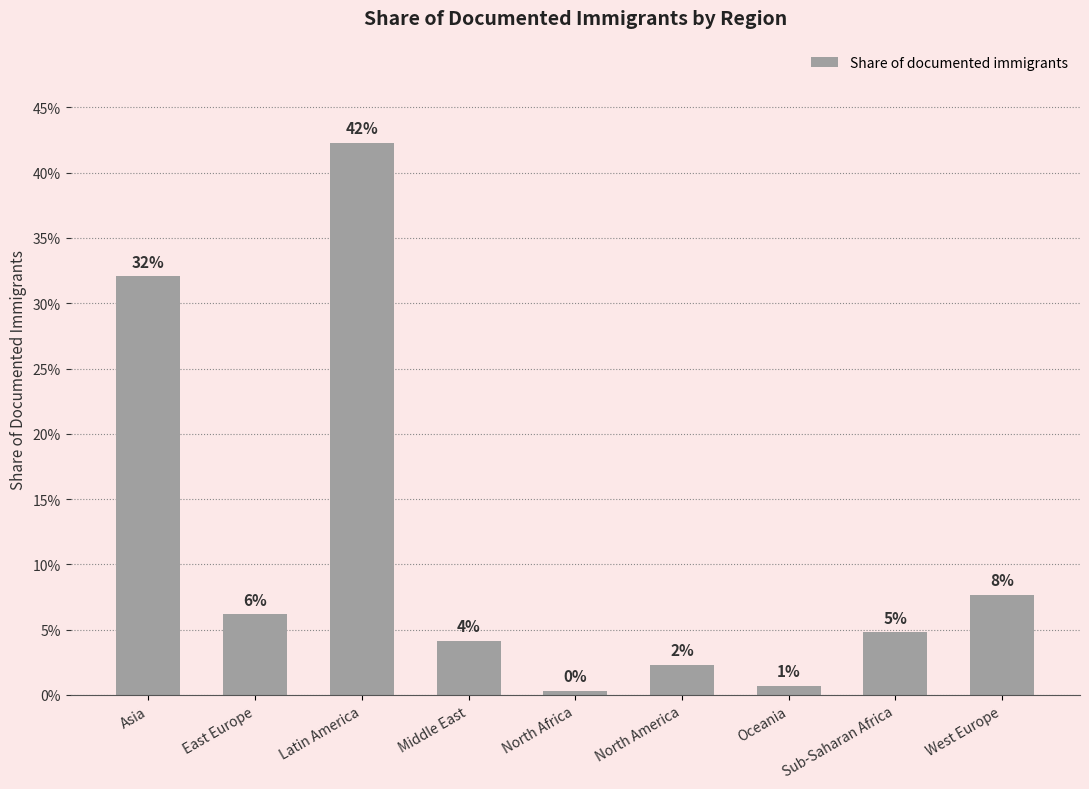

Are the bars horizontal?

No